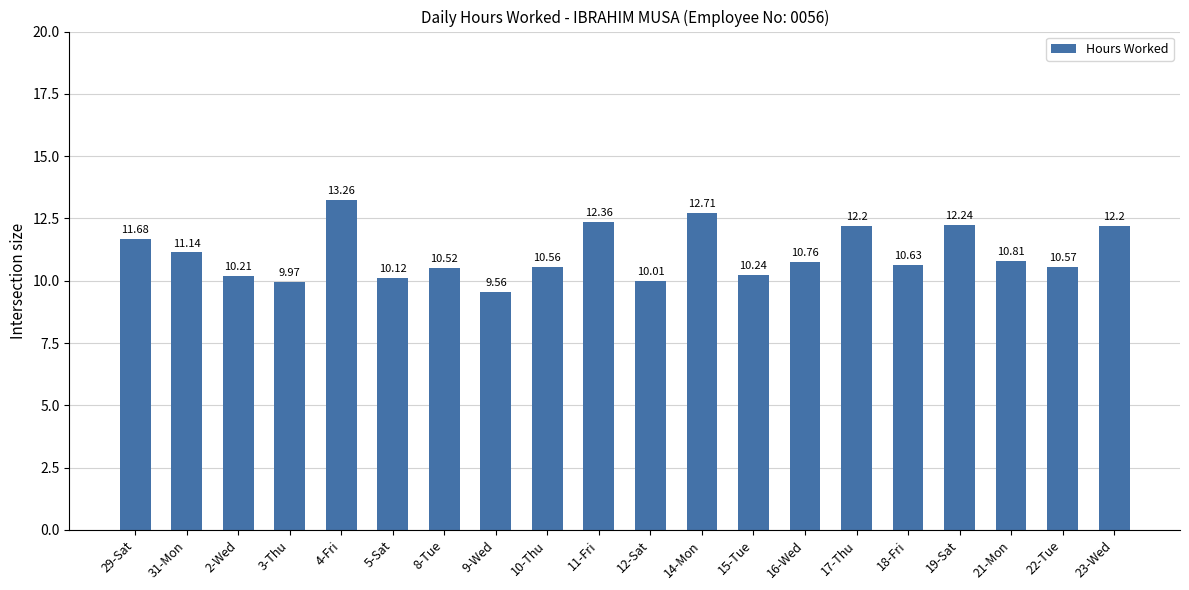

How many categories are shown in the chart?

20